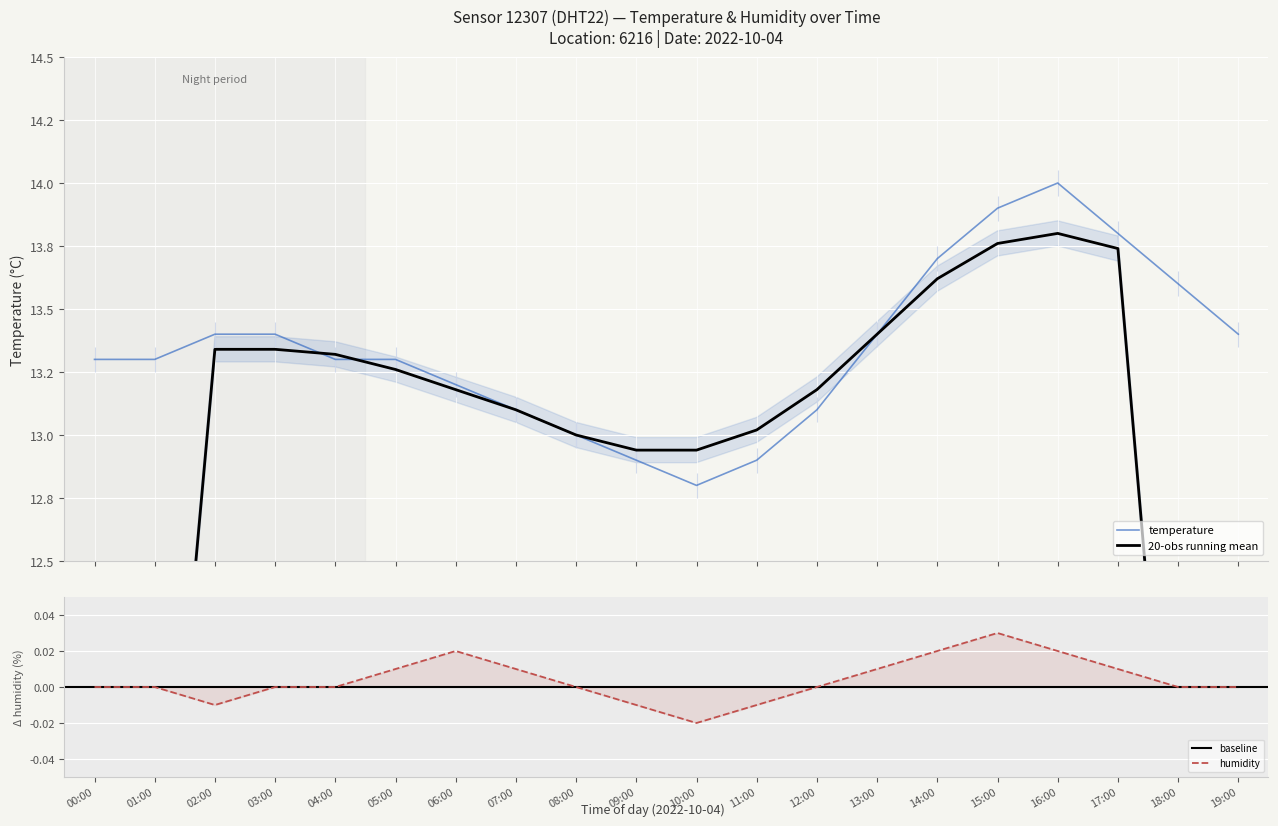

Is it true that the value at 02:00 is 13.4?

True